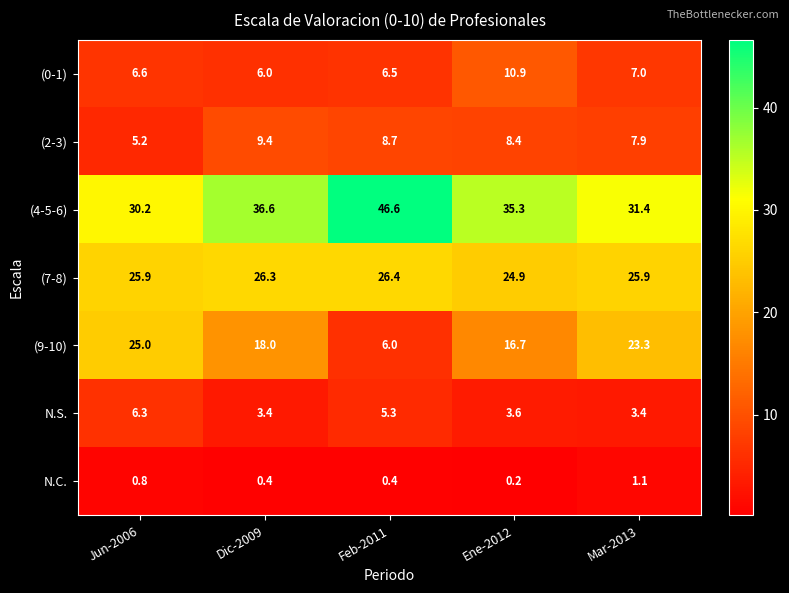

Count the number of data series in this chart.

7